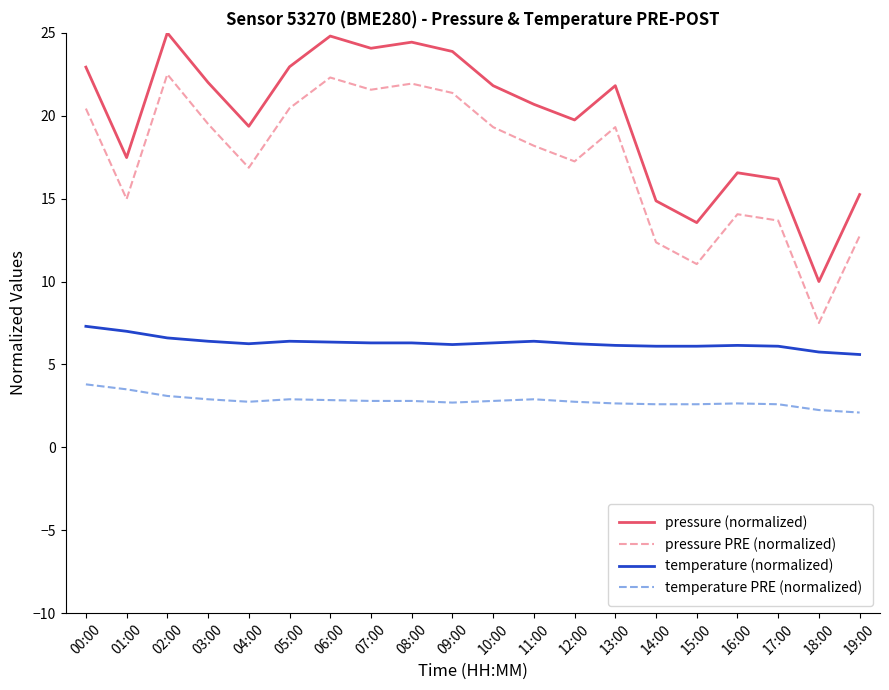

Rank the series at 09:00 from lowest to highest value.

temperature PRE (normalized), temperature (normalized), pressure PRE (normalized), pressure (normalized)